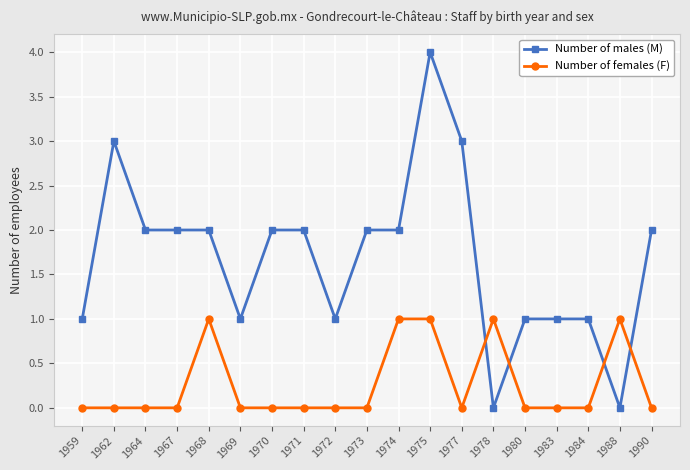

Count the number of data series in this chart.

2